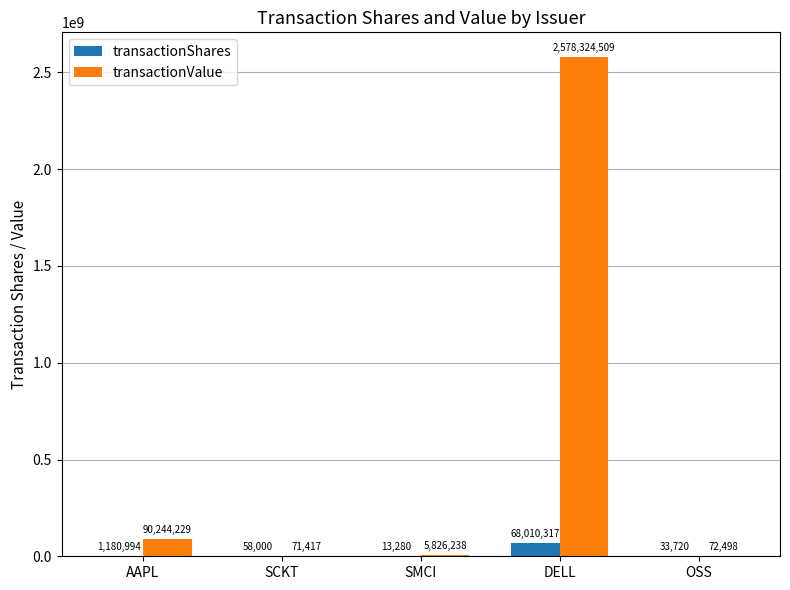

Reading right to left, extract all data points from this chart.

transactionShares: OSS=33720	DELL=68010317	SMCI=13280	SCKT=58000	AAPL=1180994
transactionValue: OSS=72498	DELL=2578324509	SMCI=5826238	SCKT=71417	AAPL=90244229